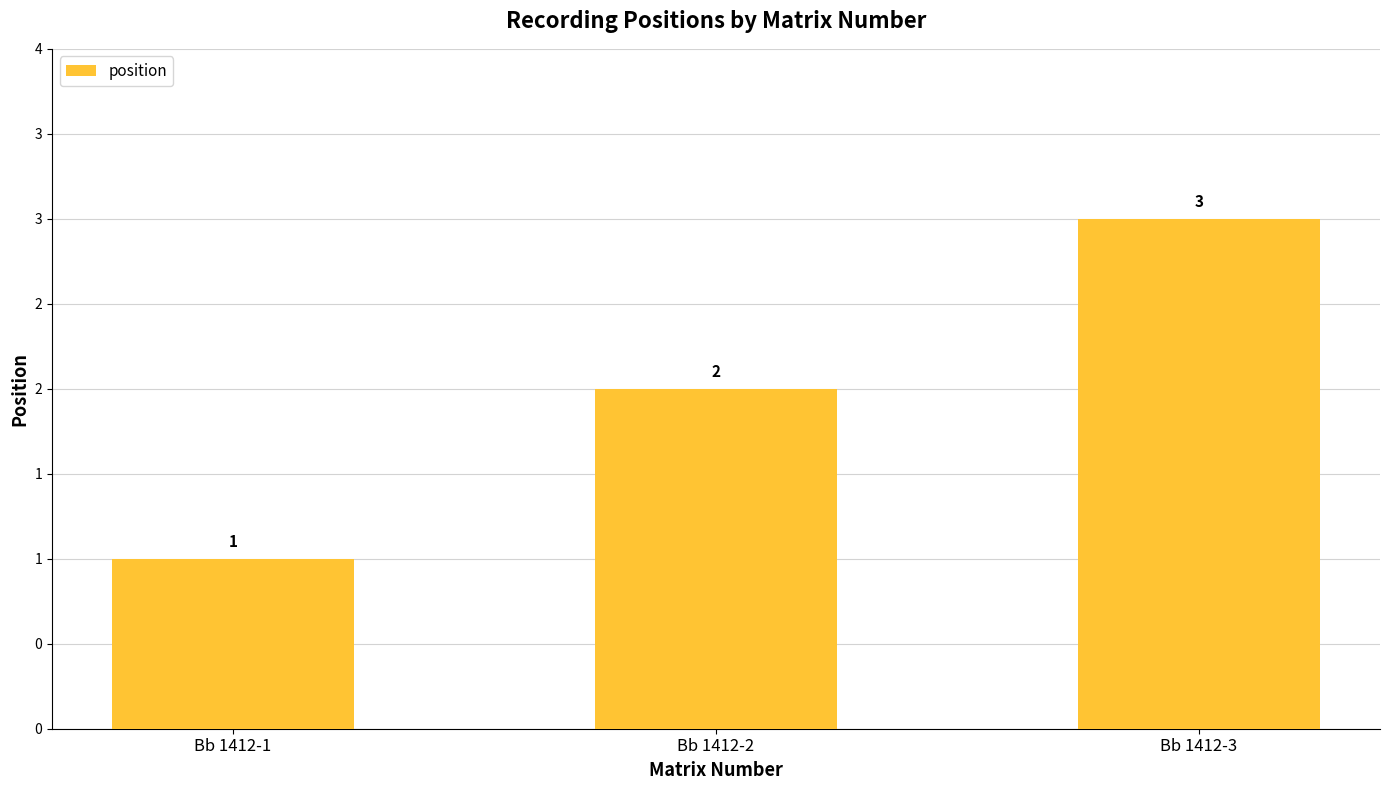

Which category has the highest value across all series?

Bb 1412-3